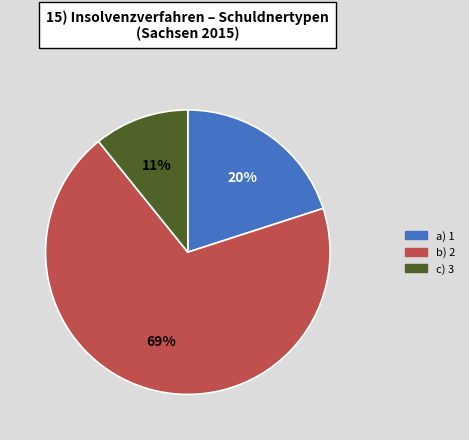

Is there a majority slice in this chart?

Yes